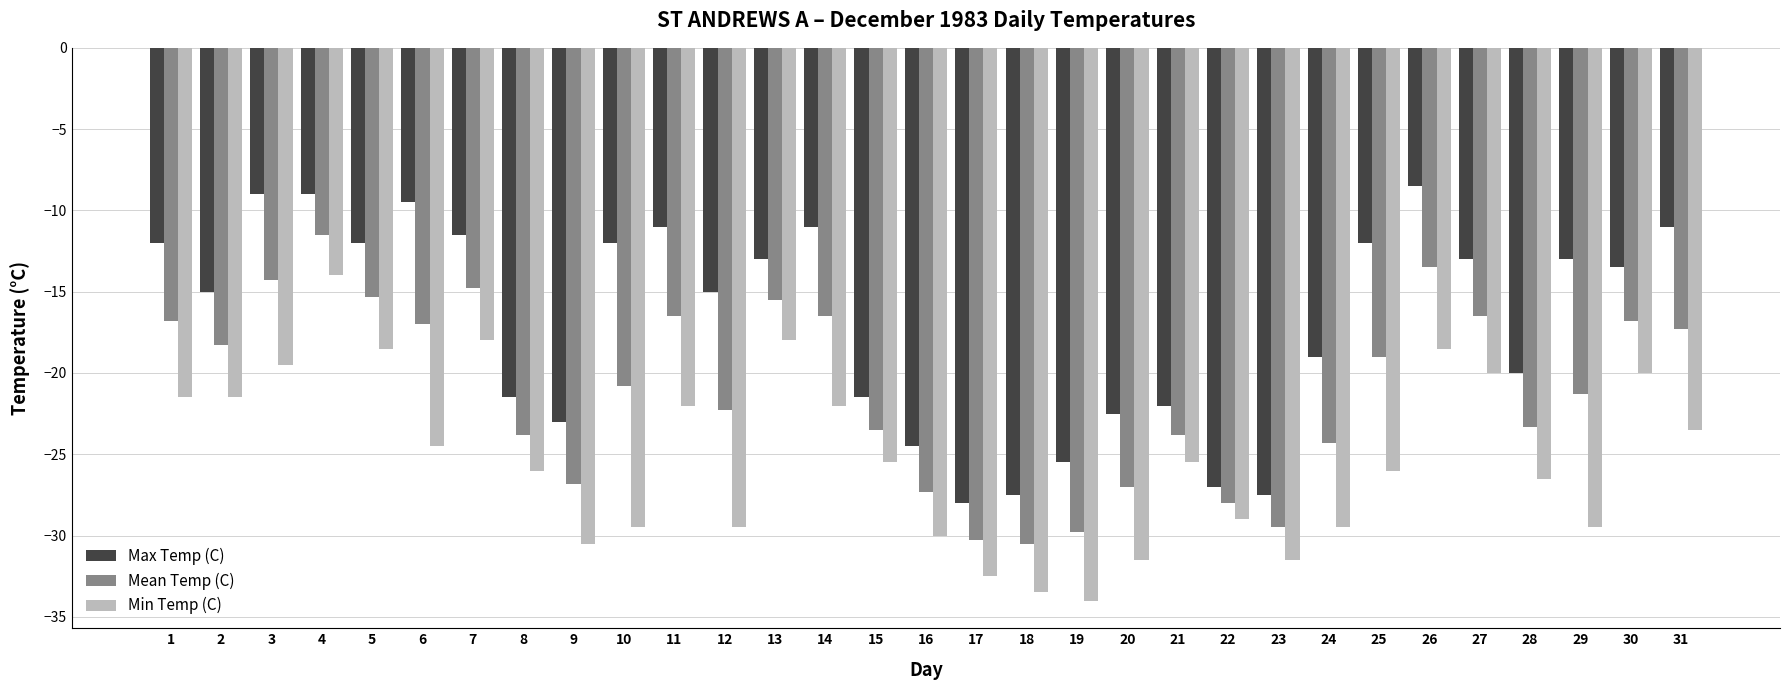

Which series has the widest spread of values?

Min Temp (C)